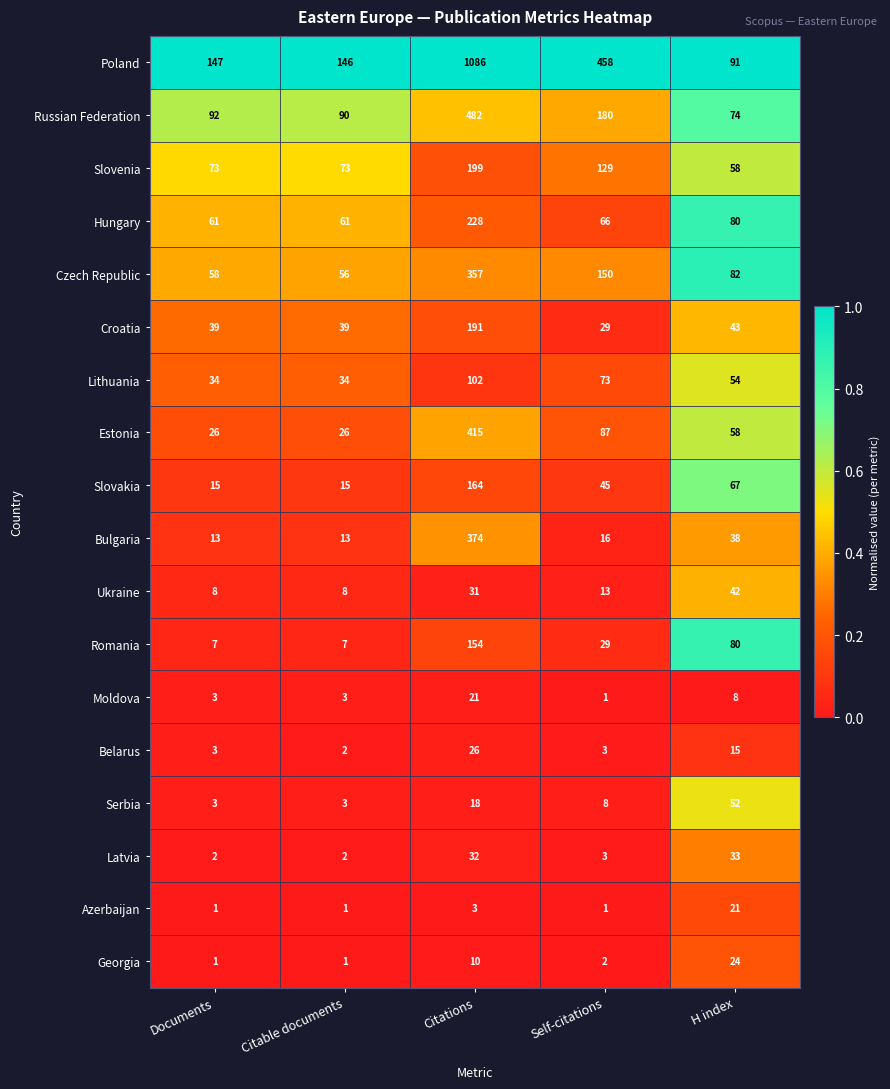

Rank the series at Citations from highest to lowest value.

Poland, Russian Federation, Estonia, Bulgaria, Czech Republic, Hungary, Slovenia, Croatia, Slovakia, Romania, Lithuania, Latvia, Ukraine, Belarus, Moldova, Serbia, Georgia, Azerbaijan